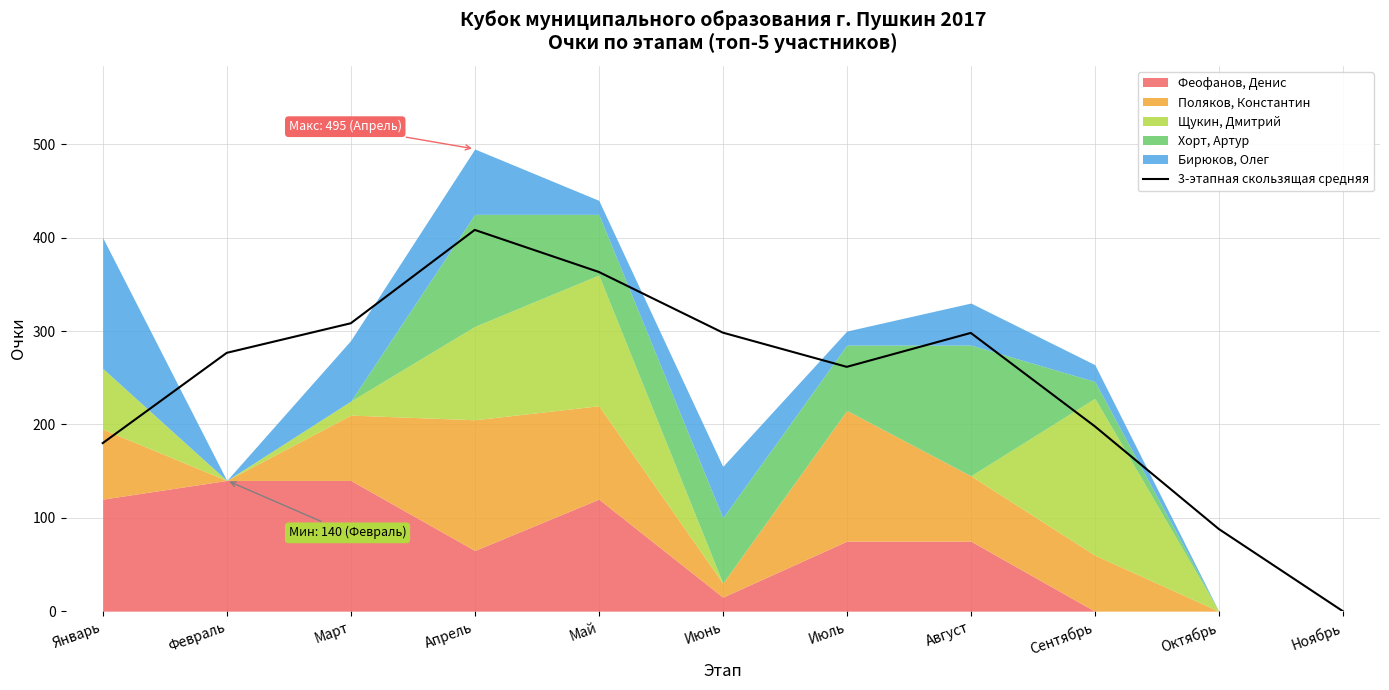

How many points are higher than both their immediate neighbors (excluding endpoints)?

2